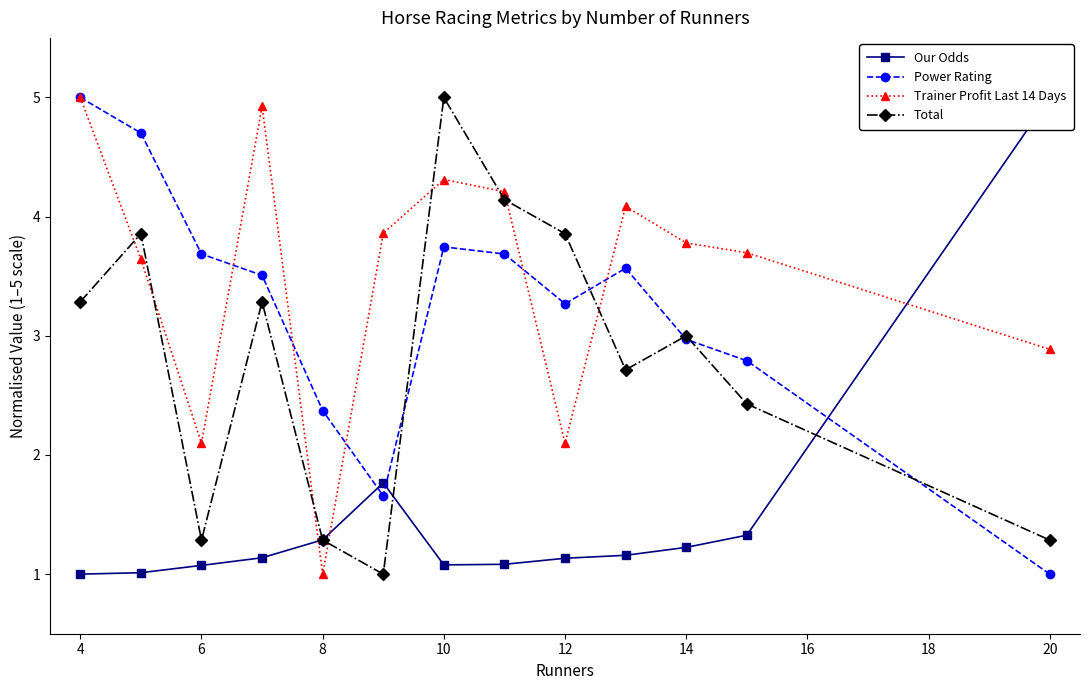

Which category has the highest value in the Power Rating series?

4